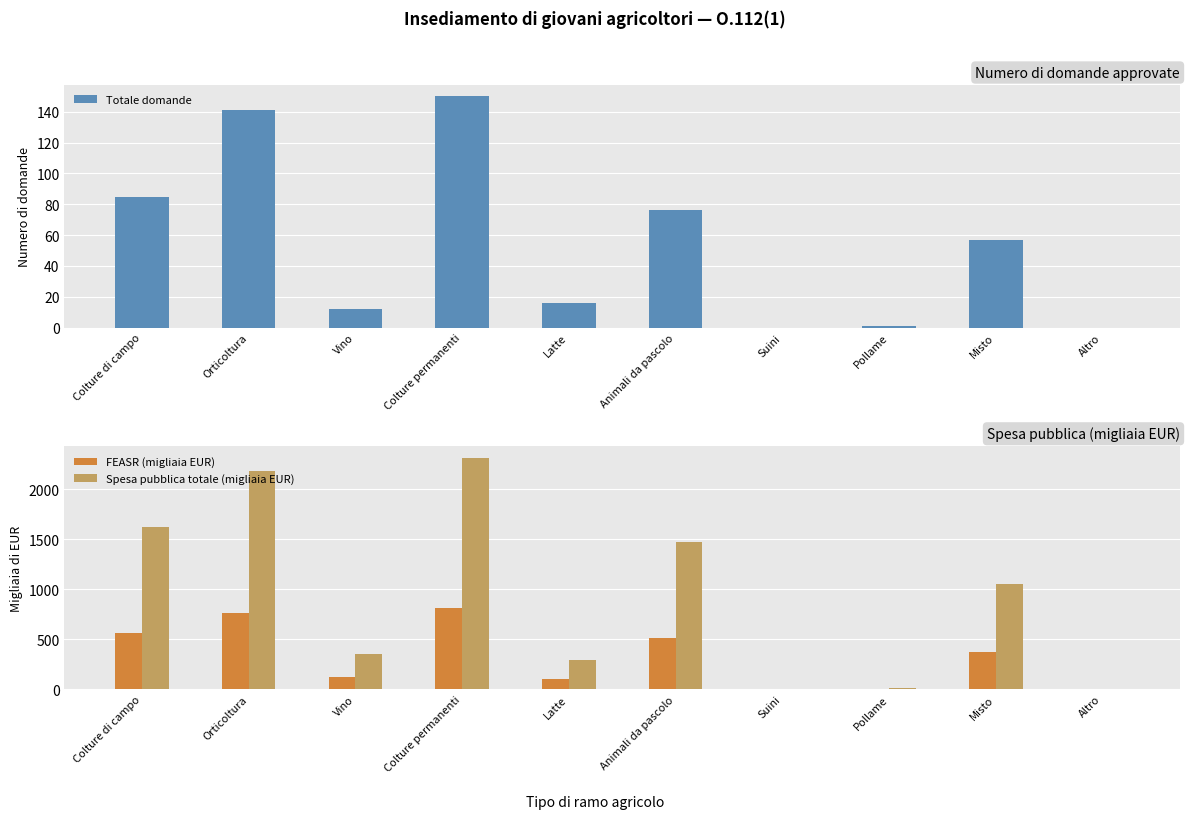

Reading left to right, list all the values displayed in this chart.

Totale domande: Colture di campo=85.0	Orticoltura=141.0	Vino=12.0	Colture permanenti=150.0	Latte=16.0	Animali da pascolo=76.0	Suini=0.0	Pollame=1.0	Misto=57.0	Altro=0.0
FEASR (migliaia EUR): Colture di campo=565.2	Orticoltura=762.7	Vino=121.2	Colture permanenti=815.1	Latte=100.2	Animali da pascolo=512.6	Suini=0.0	Pollame=3.7	Misto=366.6	Altro=0.0
Spesa pubblica totale (migliaia EUR): Colture di campo=1618.4	Orticoltura=2185.5	Vino=347.6	Colture permanenti=2310.8	Latte=286.6	Animali da pascolo=1468.2	Suini=0.0	Pollame=10.6	Misto=1050.2	Altro=0.0